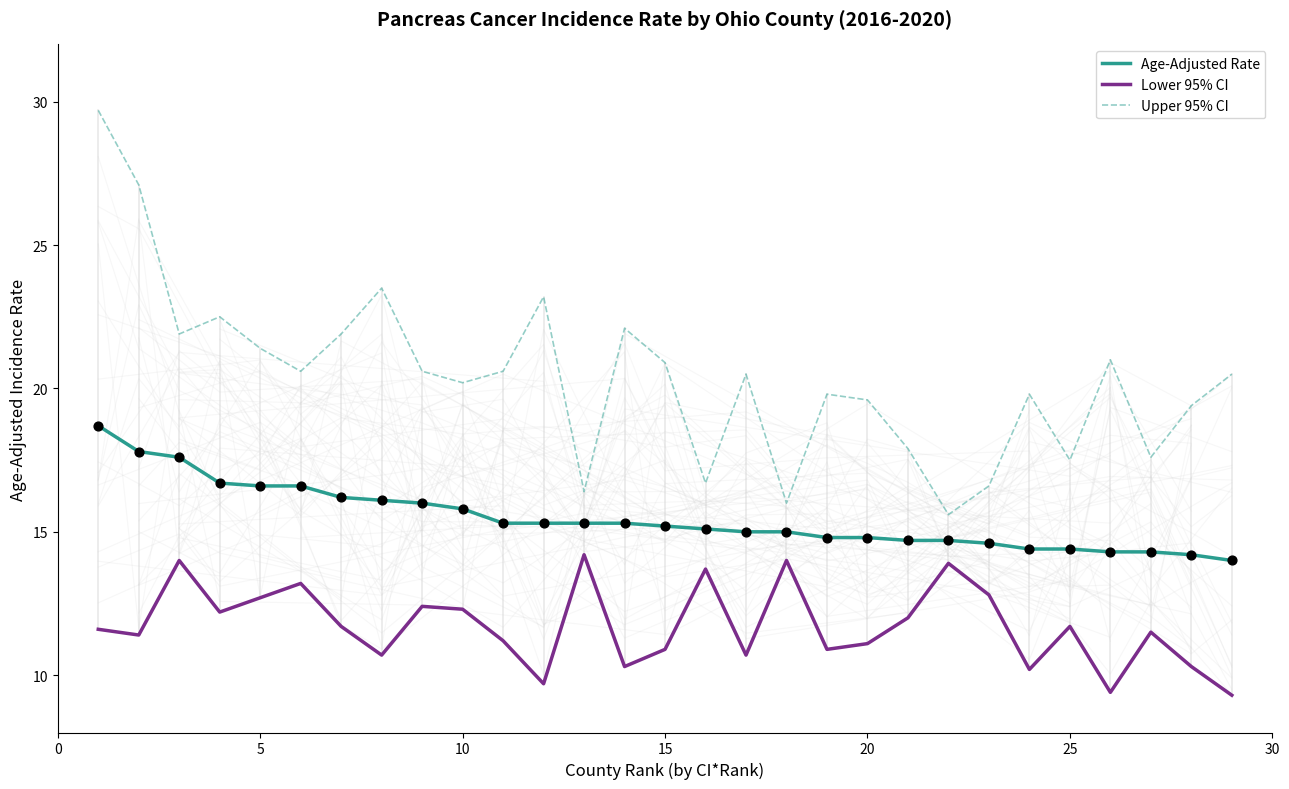

Which series reaches the maximum Y coordinate?

Upper 95% CI